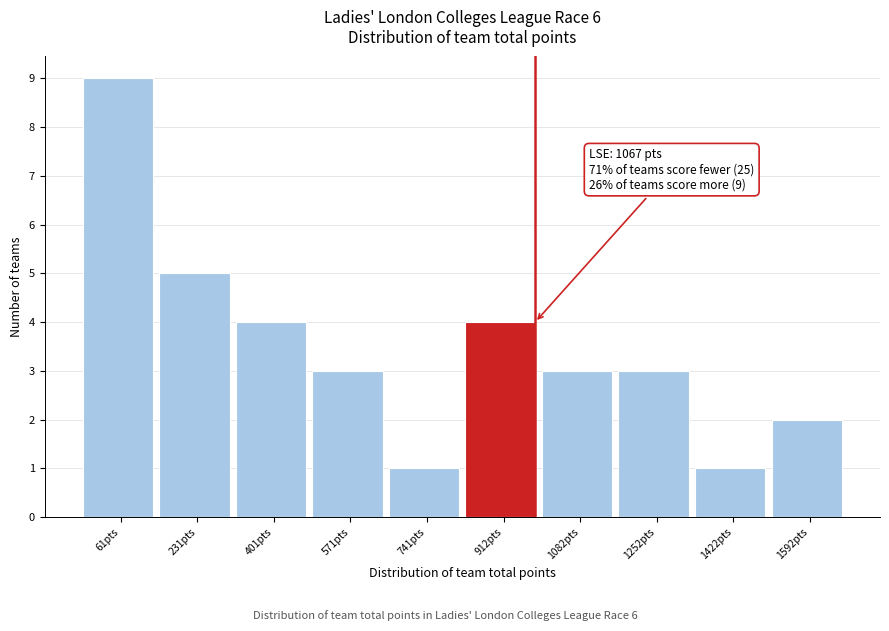

Reading right to left, what are all the values shown in this chart?

1592pts=2	1422pts=1	1252pts=3	1082pts=3	912pts=4	741pts=1	571pts=3	401pts=4	231pts=5	61pts=9